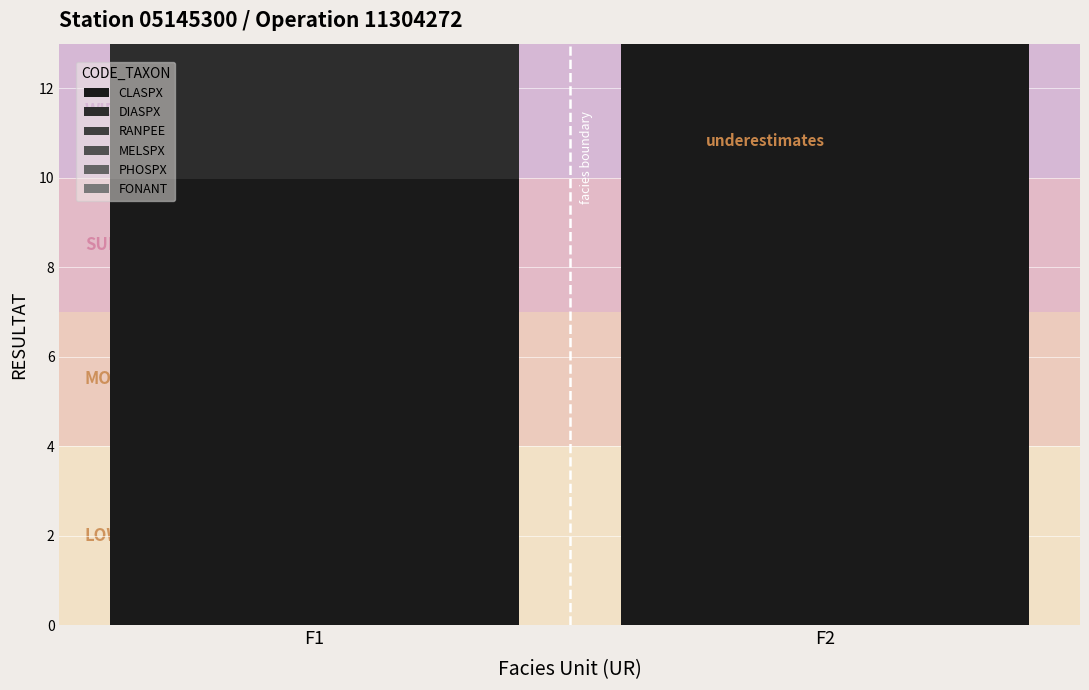

Are the bars horizontal?

No